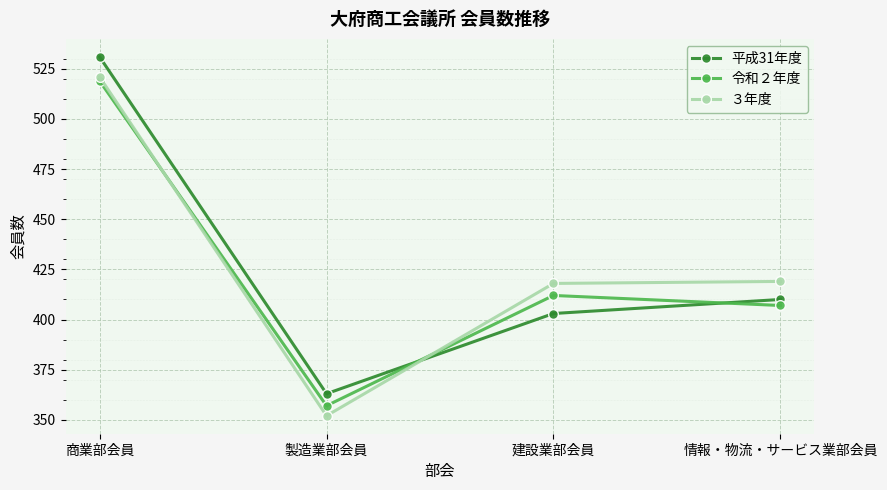

At 製造業部会員, list the series in order from largest to smallest.

平成31年度, 令和２年度, ３年度